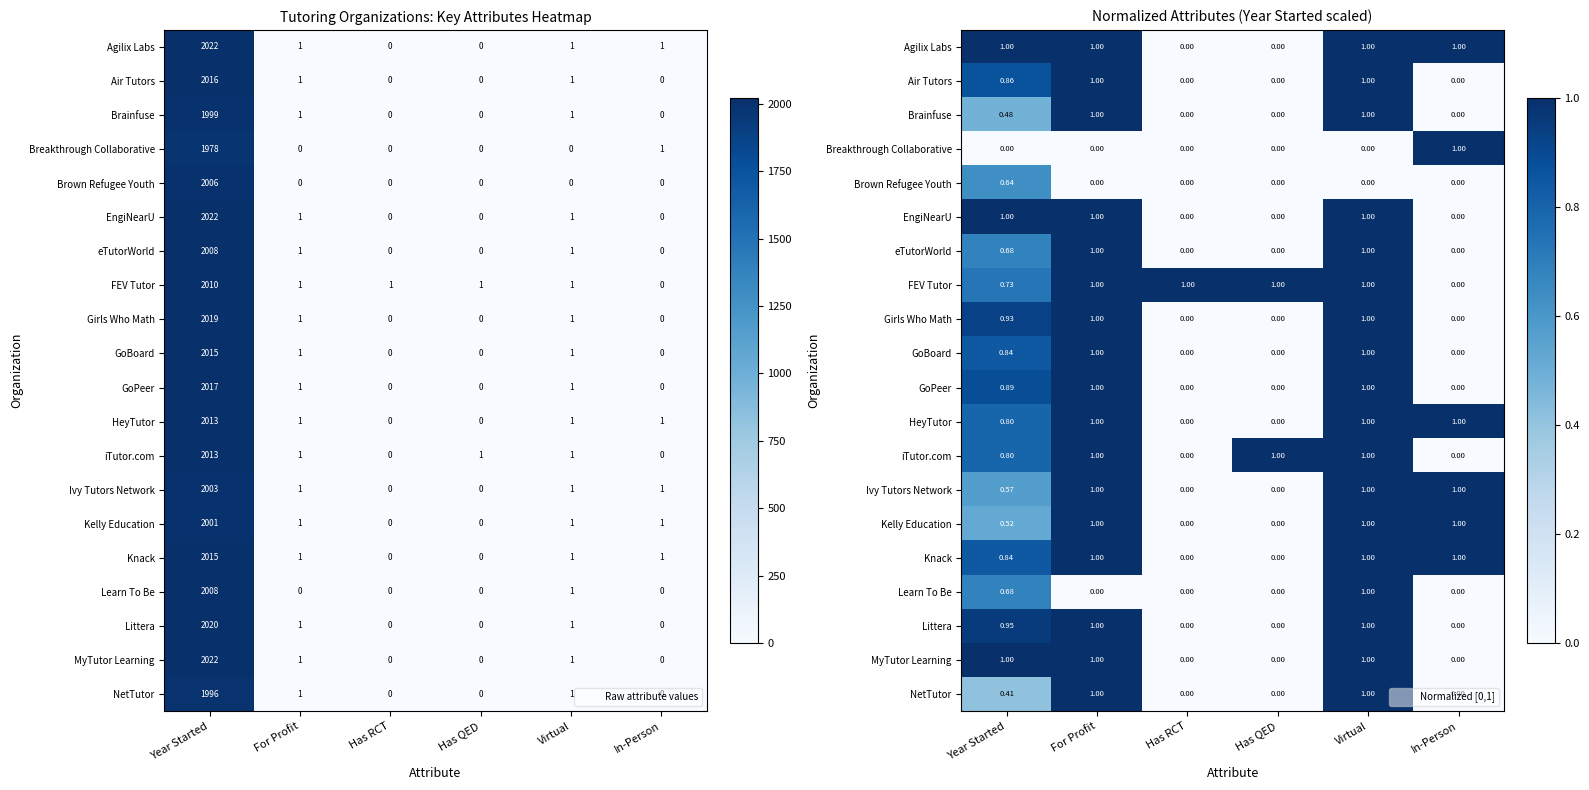

The value of Learn To Be at Has RCT is 0.5. True or false?

False